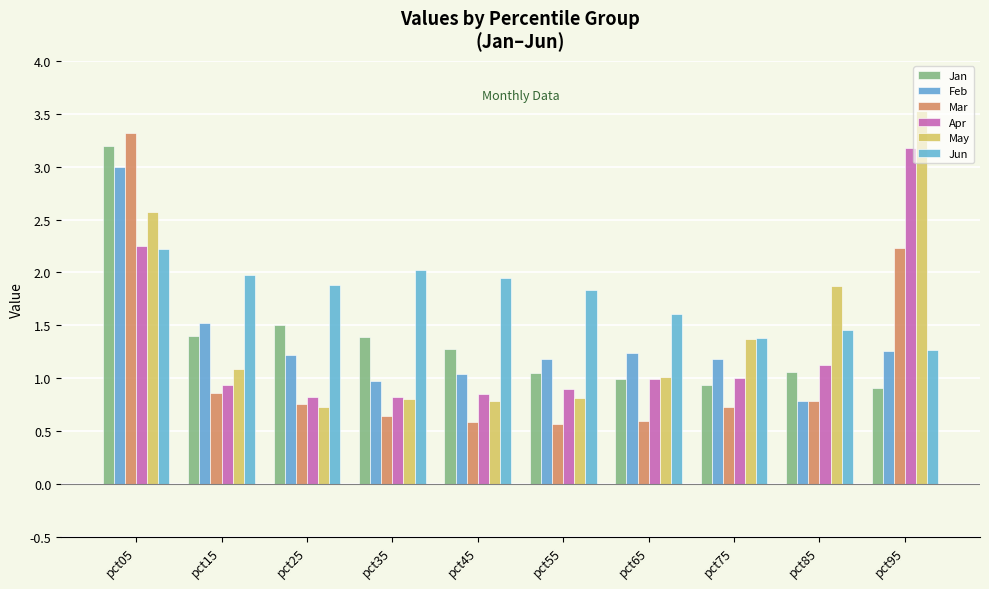

Count the number of categories in the chart.

10